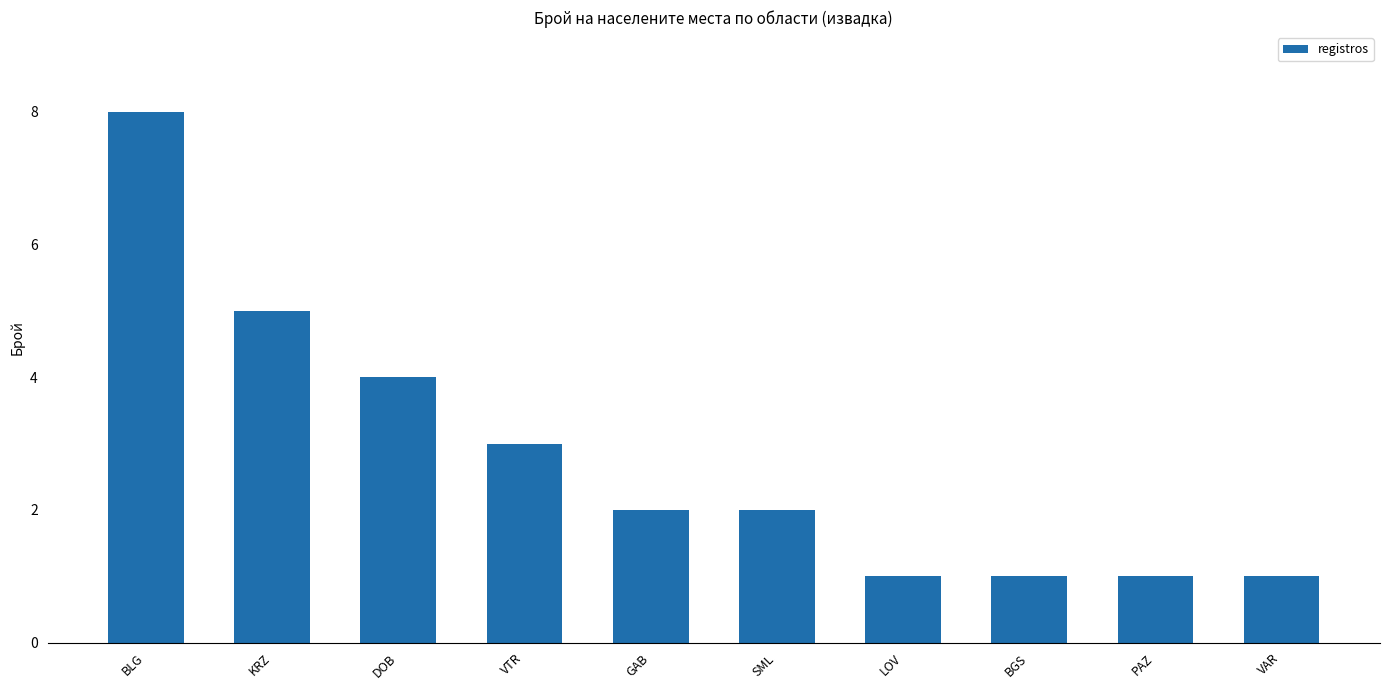

Which category has the highest value across all series?

BLG